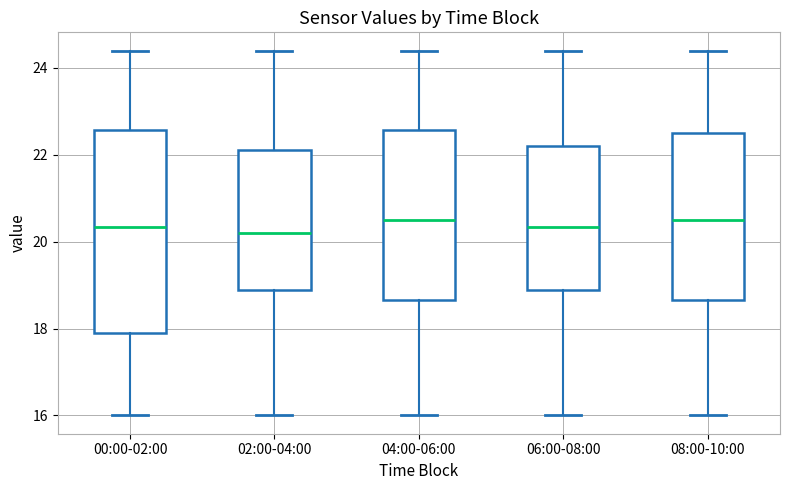

Which box is the tallest, from its lower edge to its upper edge?

00:00-02:00